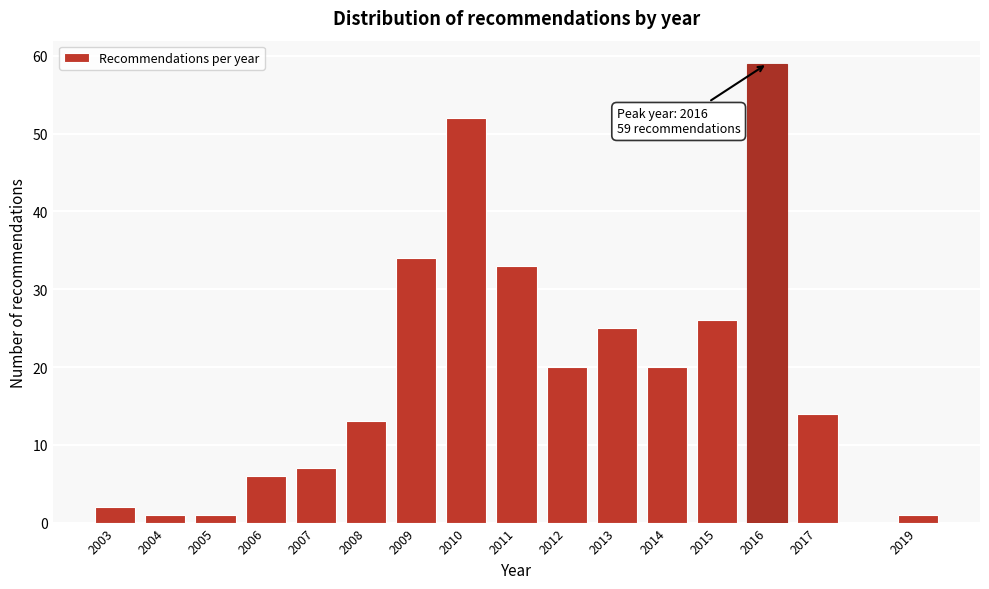

Reading left to right, what are all the values shown in this chart?

2003=2	2004=1	2005=1	2006=6	2007=7	2008=13	2009=34	2010=52	2011=33	2012=20	2013=25	2014=20	2015=26	2016=59	2017=14	2019=1